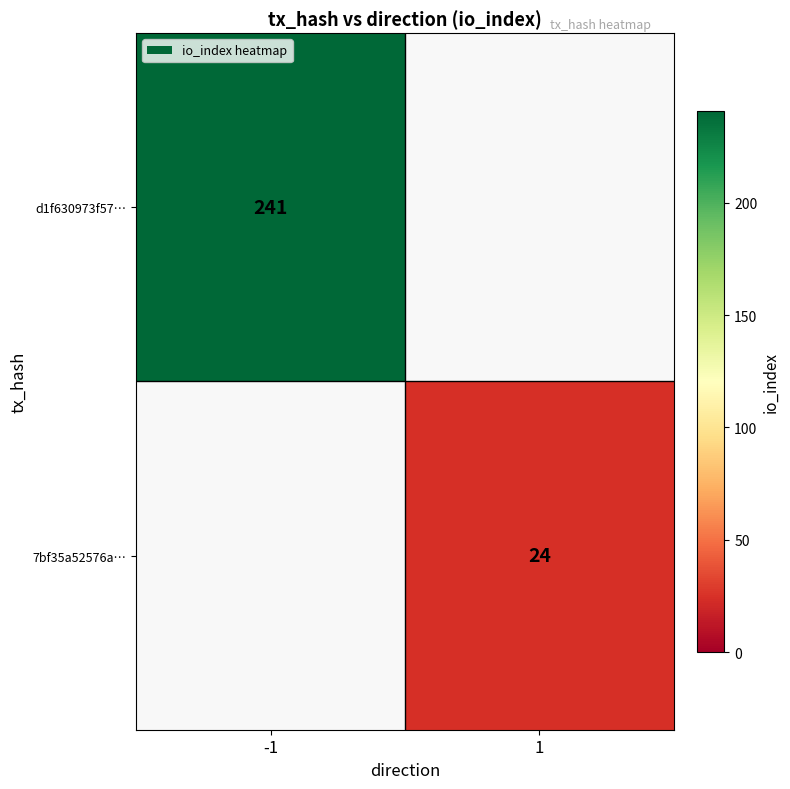

The value of d1f630973f57… at -1 is 56. True or false?

False